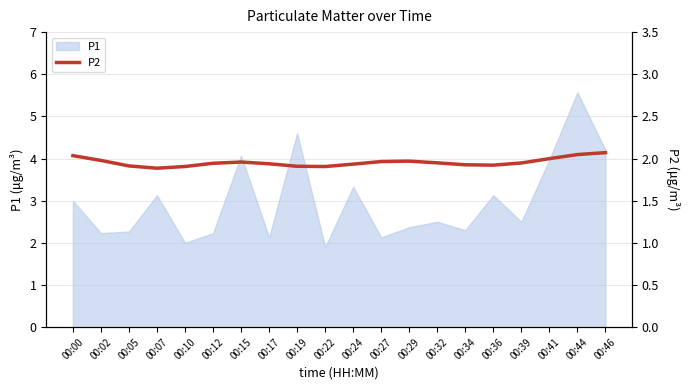

How many lines are shown in the chart?

1